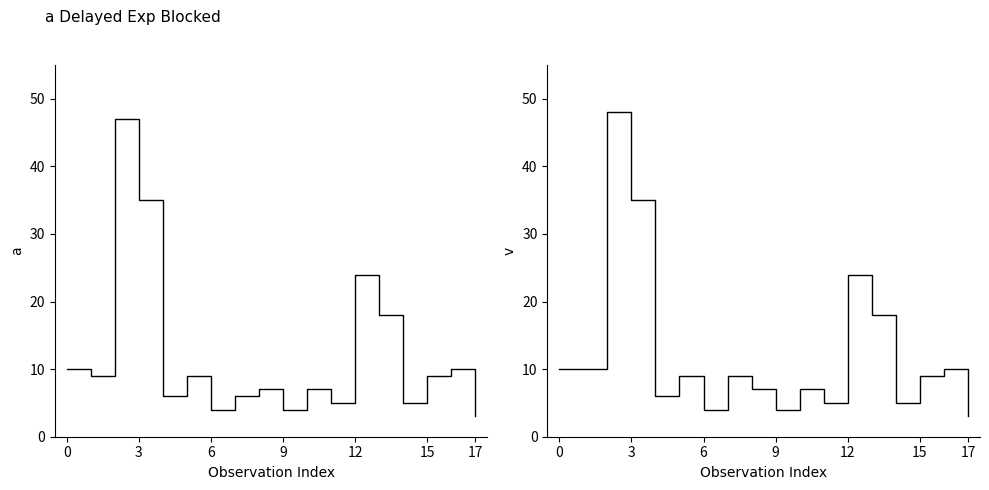

True or false: Distinct vessels (Target All Species) and Distinct vessels (Target Pacific Halibut) cross at least once.

False